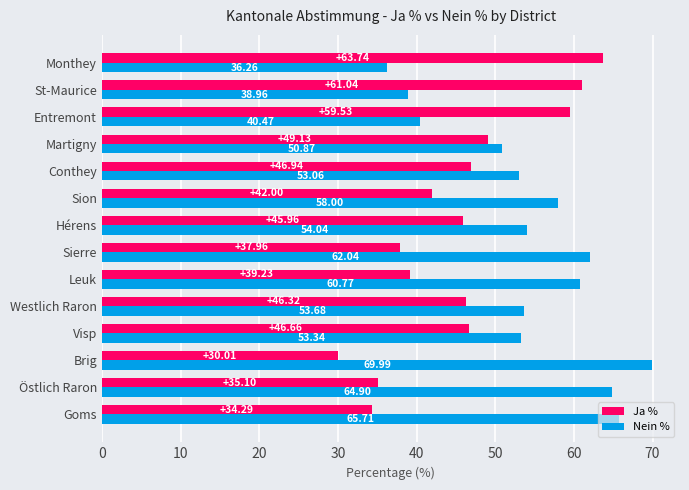

Where is Nein % nearest to the value 53?

Conthey